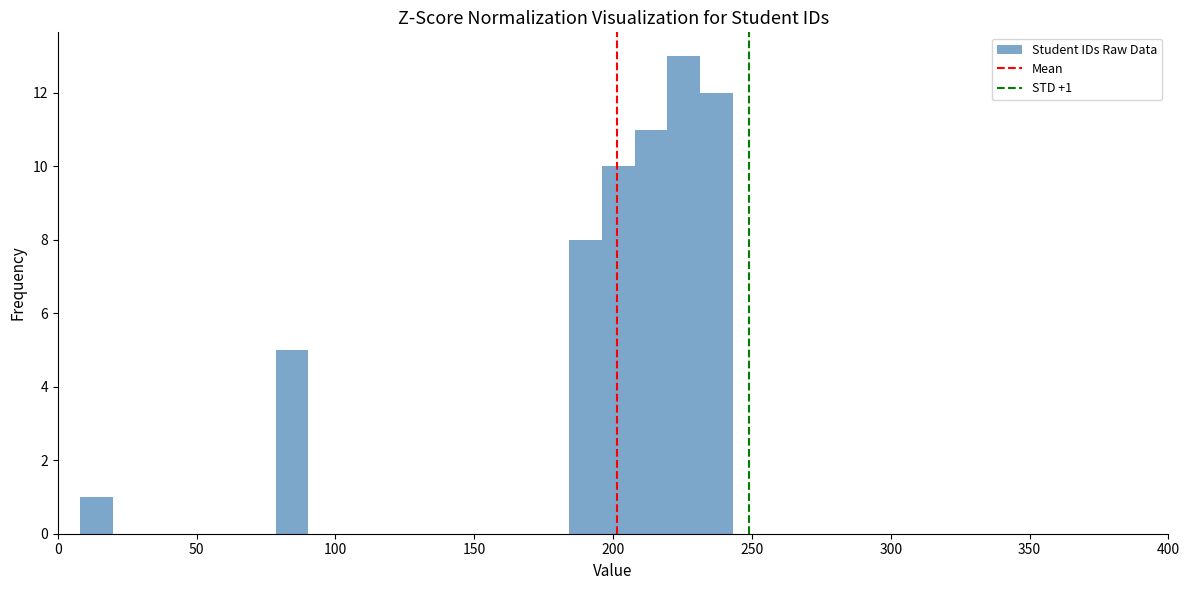

Around what value on the x-axis is the tallest bar? Give the approximate position of its centre, as read against the axis.

225